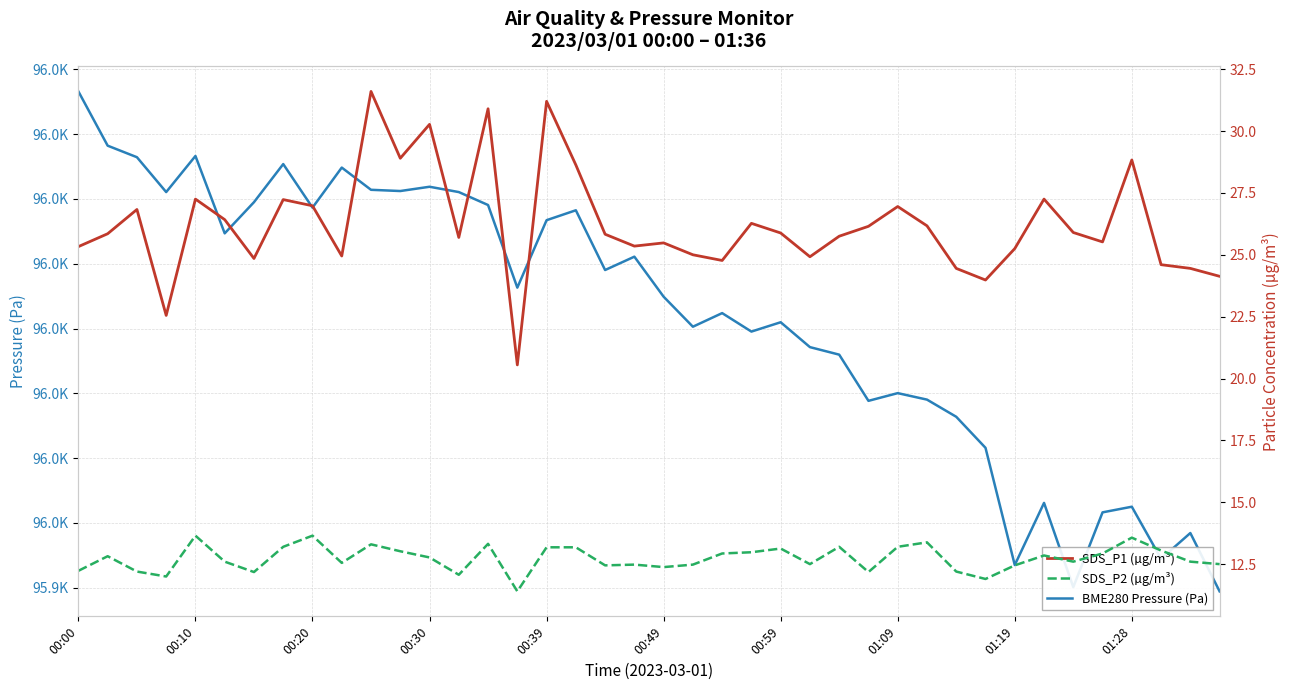

Read the SDS_P1 (µg/m³) value at 00:59.

25.9